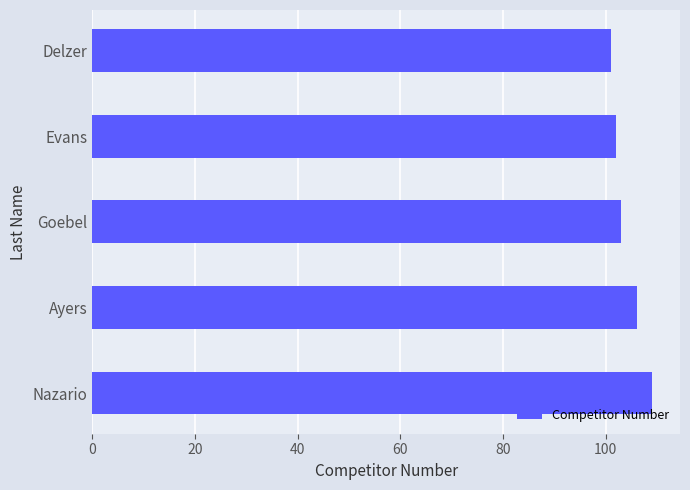

Reading top to bottom, list all the values displayed in this chart.

101	102	103	106	109